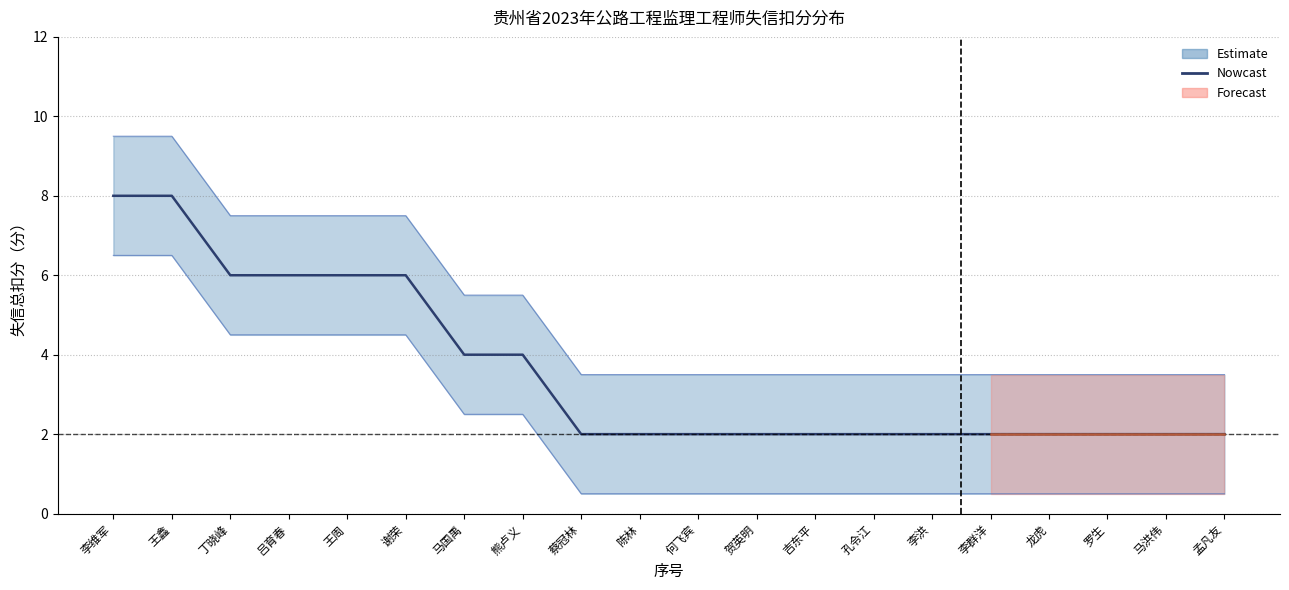

What is the value of the 6th point from the left?

6